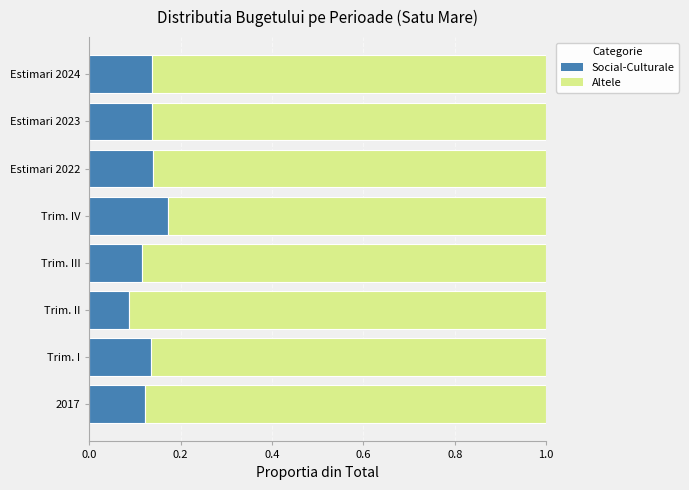

What is the total value across all series at Estimari 2022?

1.0